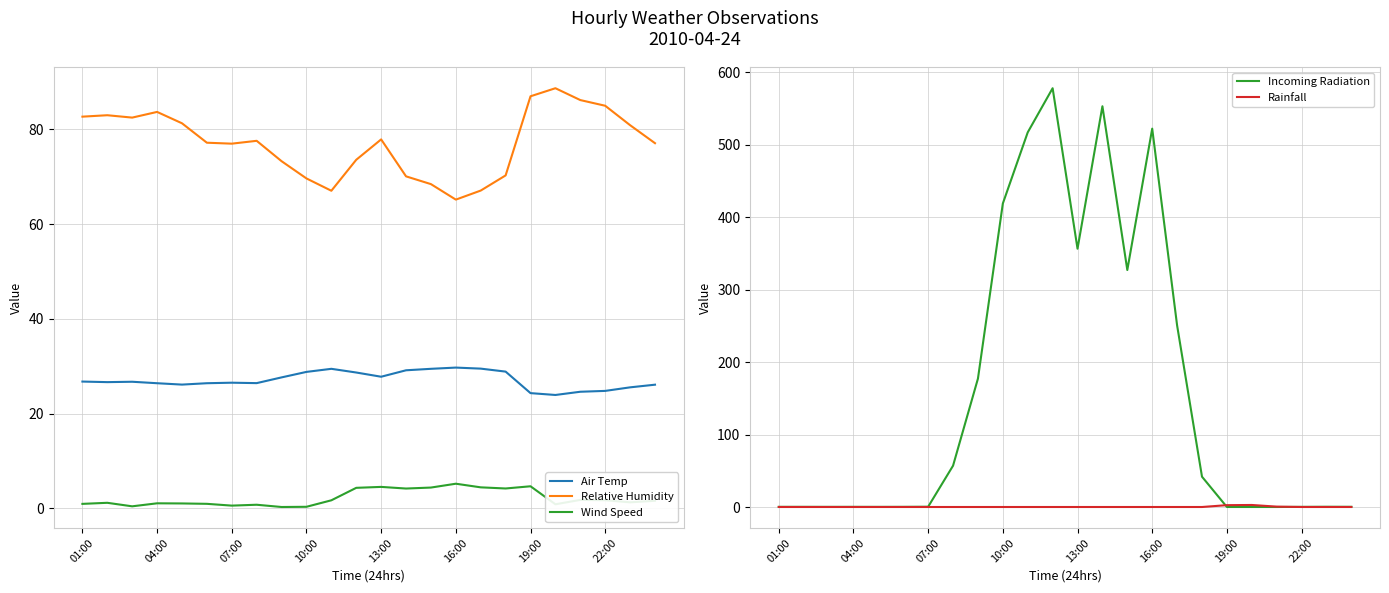

What is the maximum value for Relative Humidity?

88.7